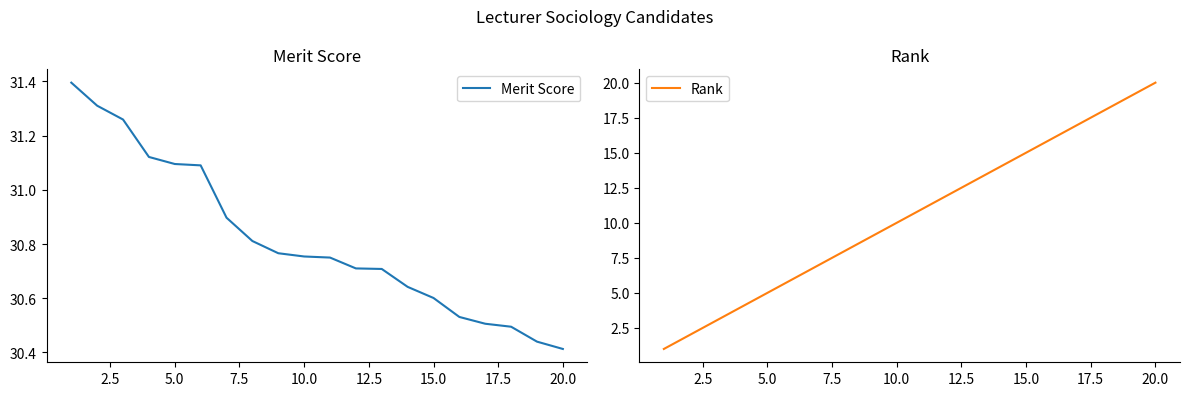

At which label is Merit Score closest to 30?

20.0